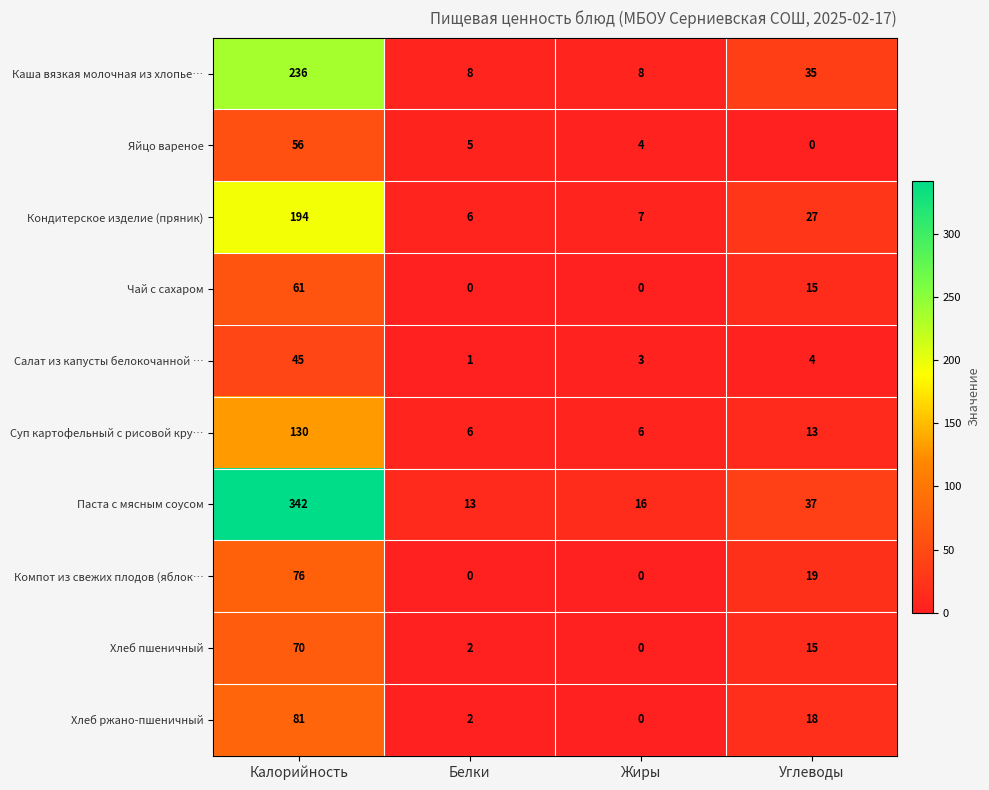

Rank the categories by Кондитерское изделие (пряник) value from lowest to highest.

Белки, Жиры, Углеводы, Калорийность